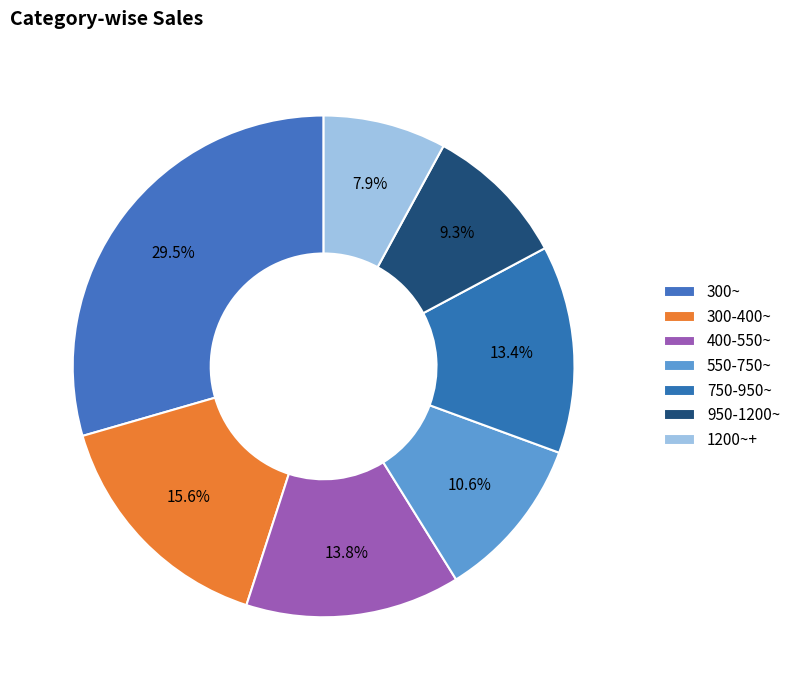

The 950-1200~ slice represents 9% of the pie. True or false?

True